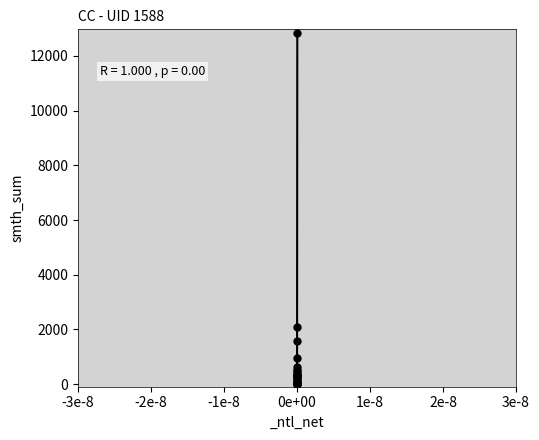

What Y value in the scatter plot is closest to 6413?

2102.0